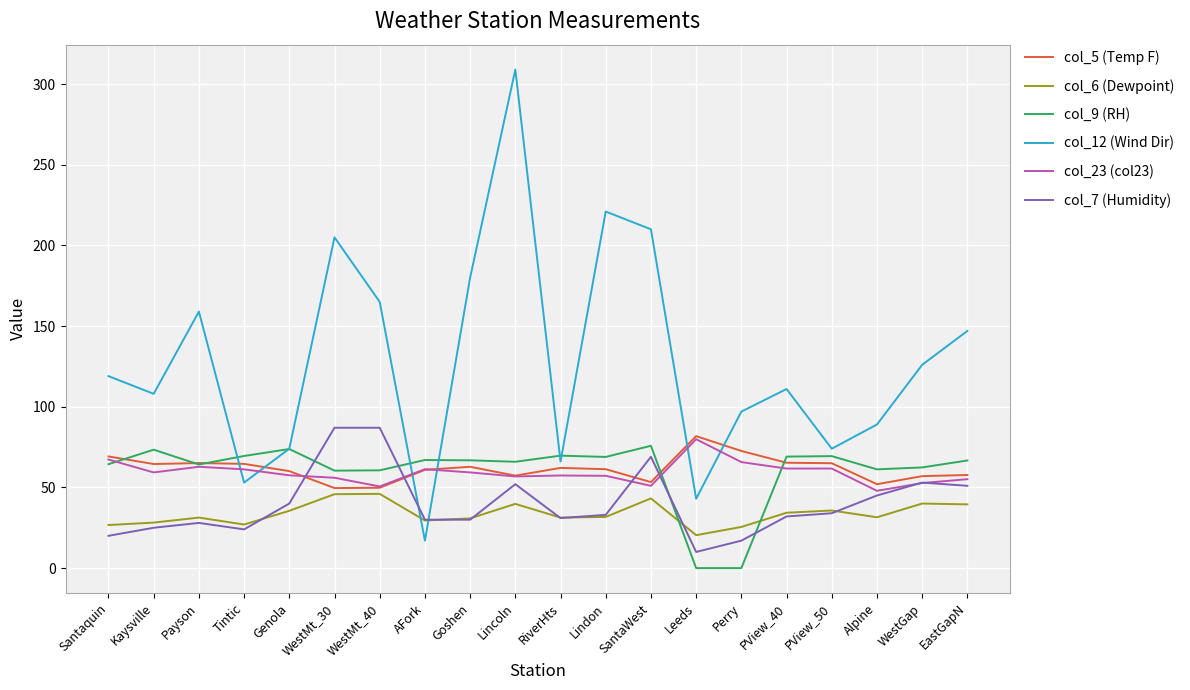

What is the difference between the highest and lowest values at EastGapN?

107.5